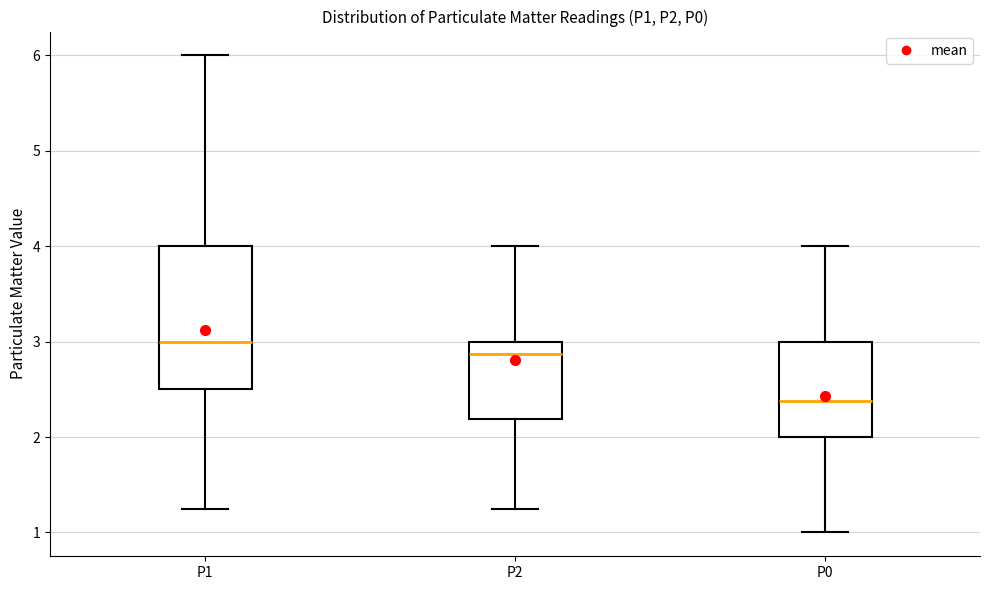

Reading left to right, transcribe this box plot: for each box, give where its median line is, the range the box spans, and where its two whiskers end, as read against the y-axis. The values are not printed on the chart, so give them approximately, as read against the axis.

P1: median 3.0, box 2.5 to 4.0, whiskers 1.3 to 6.0
P2: median 2.9, box 2.2 to 3.0, whiskers 1.3 to 4.0
P0: median 2.4, box 2.0 to 3.0, whiskers 1.0 to 4.0